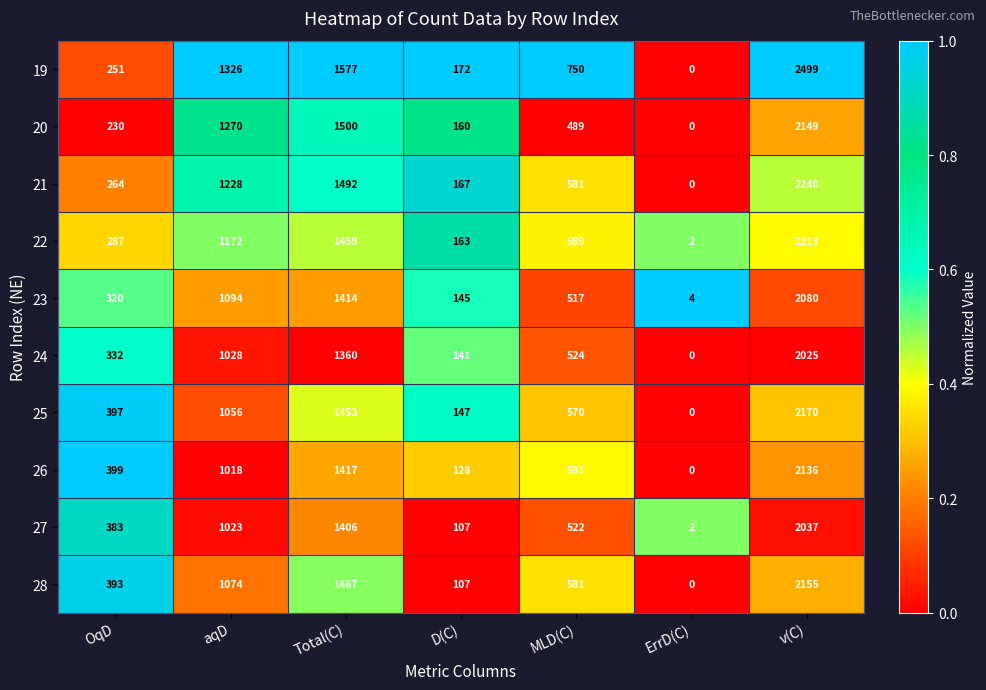

Which series changed the most between D(C) and v(C)?

19